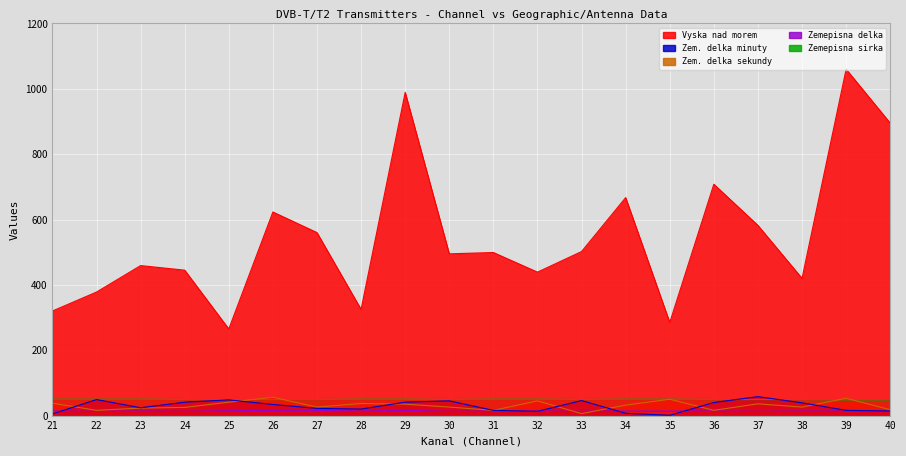

What is the sum of the Zemepisna delka values at 28 and 21?

28